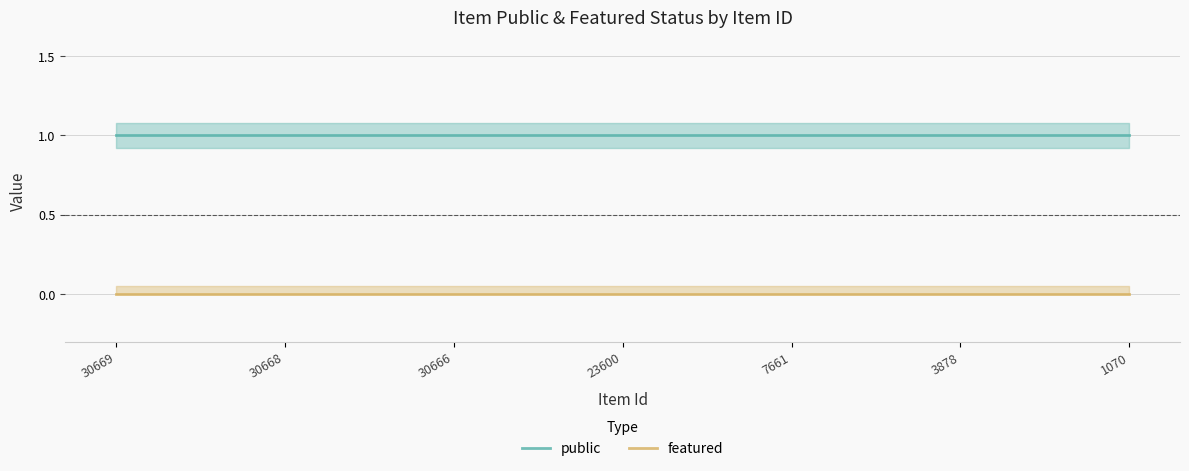

The public series shows 1 at 30669. True or false?

True